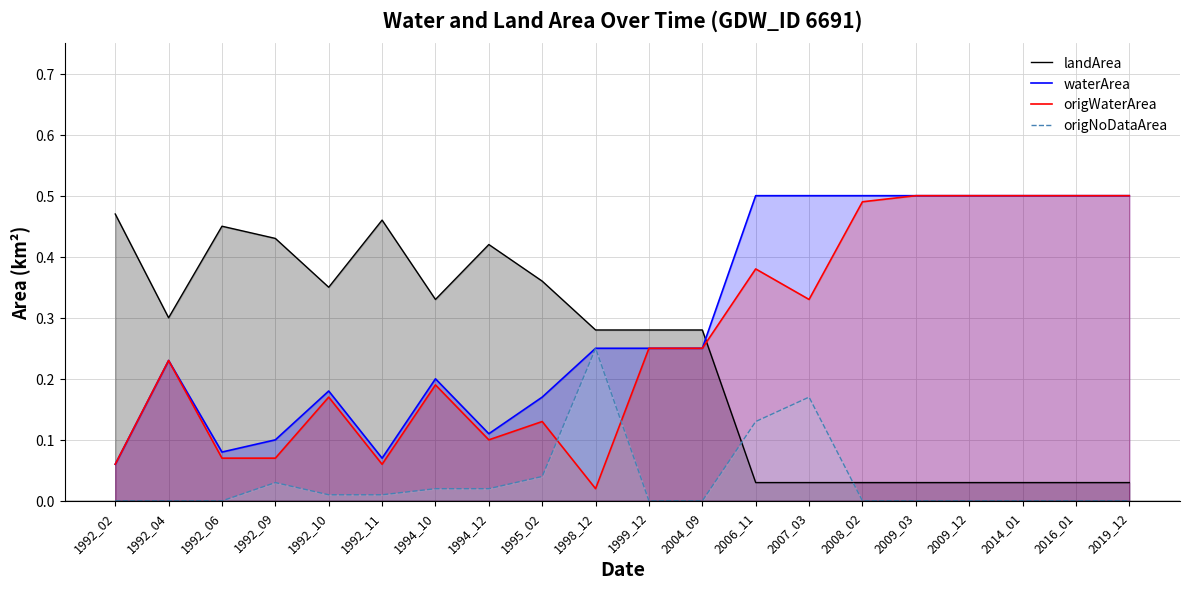

How many interior local valleys does the origWaterArea series have?

4